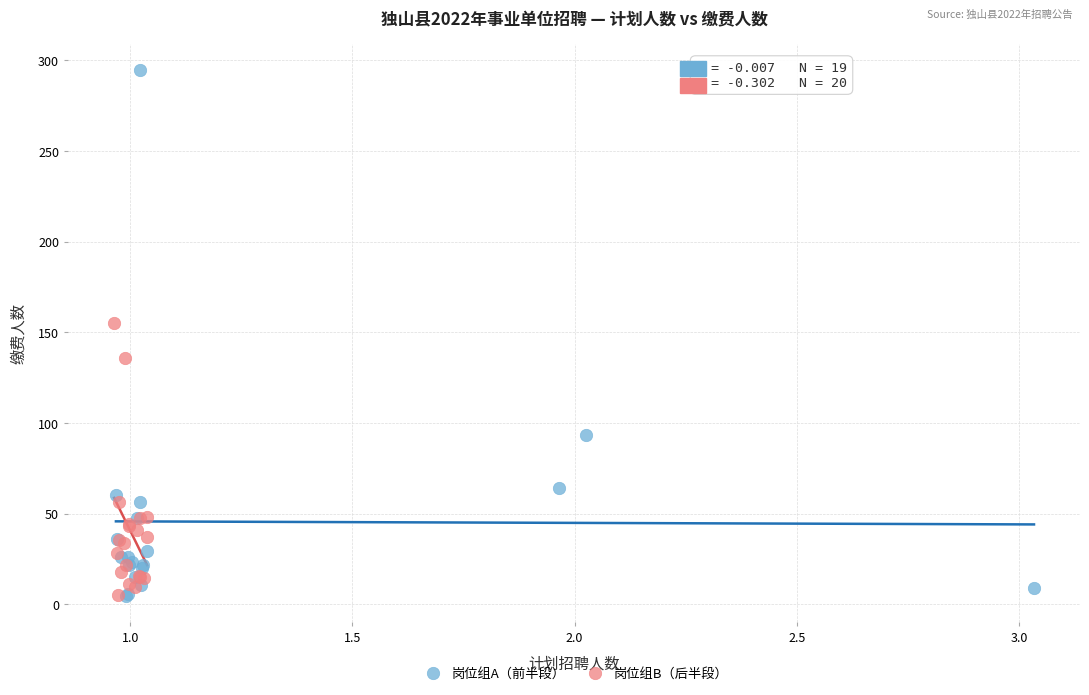

Which series has the largest Y range (max minus min)?

岗位组A（前半段）